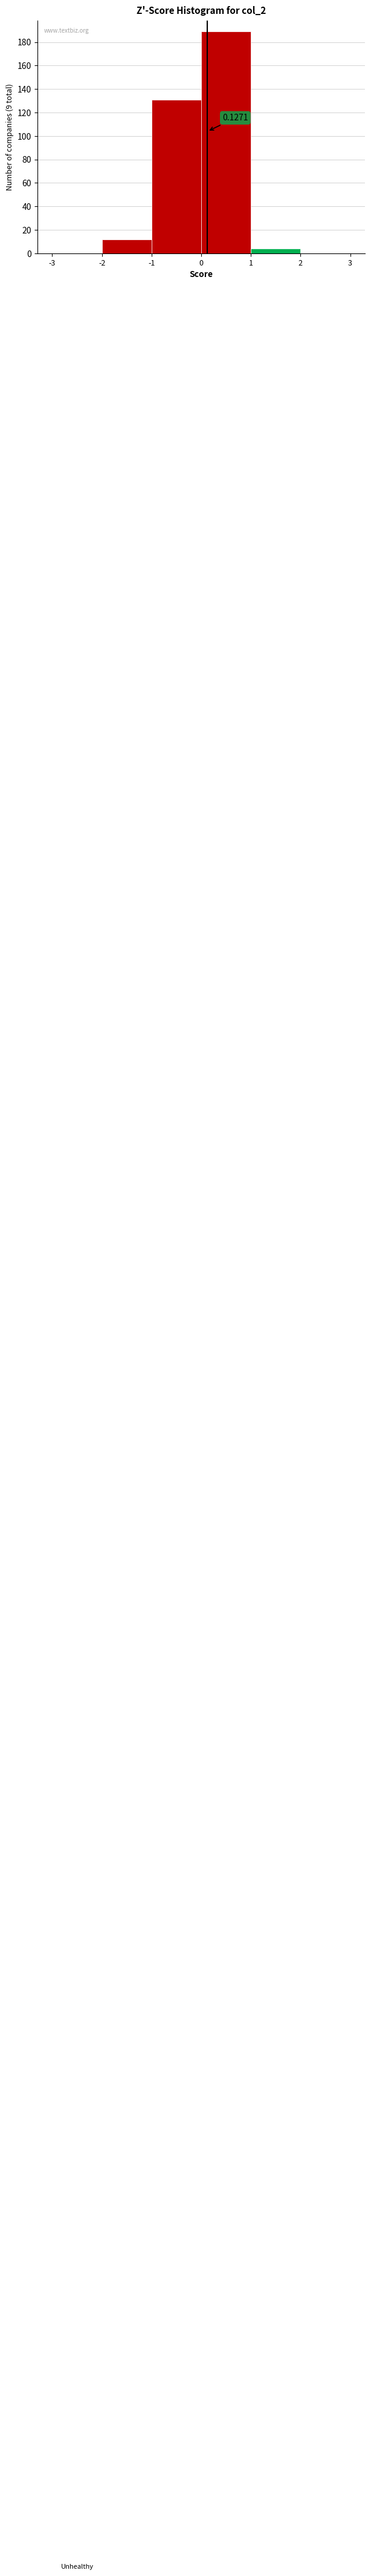

Which range on the x-axis has the tallest bar?

0 to 1